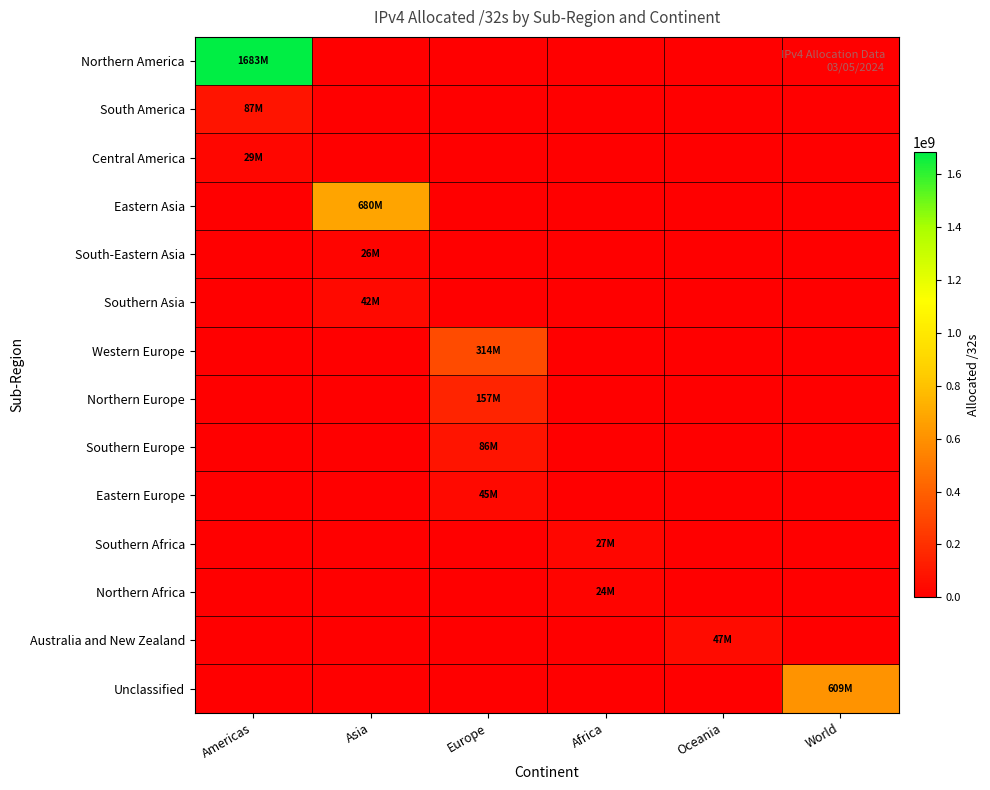

At which category is the sum across all series the highest?

Americas